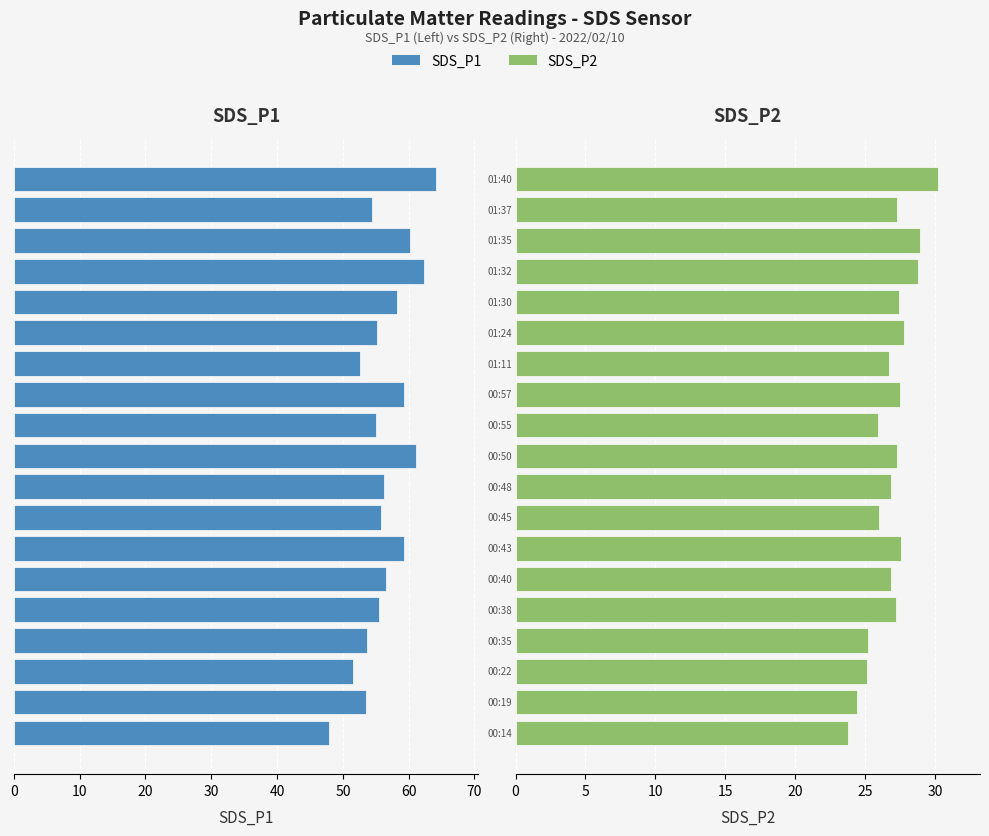

What is the sum of all SDS_P2 values?

510.4